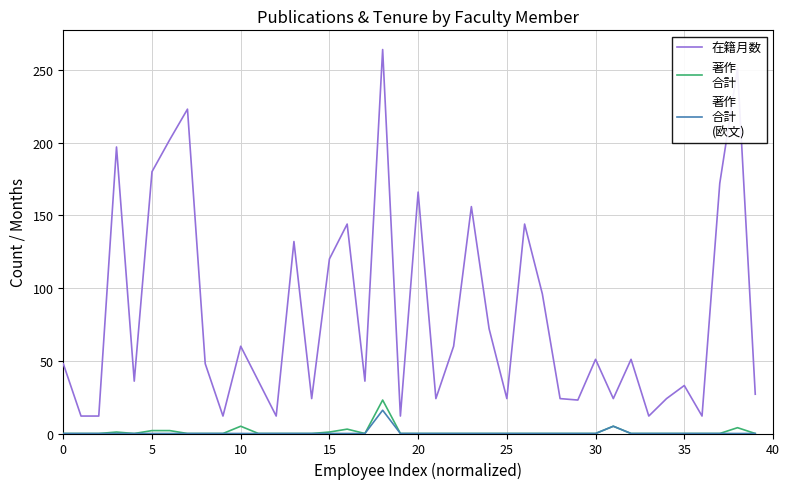

What is the greatest value displayed?

264